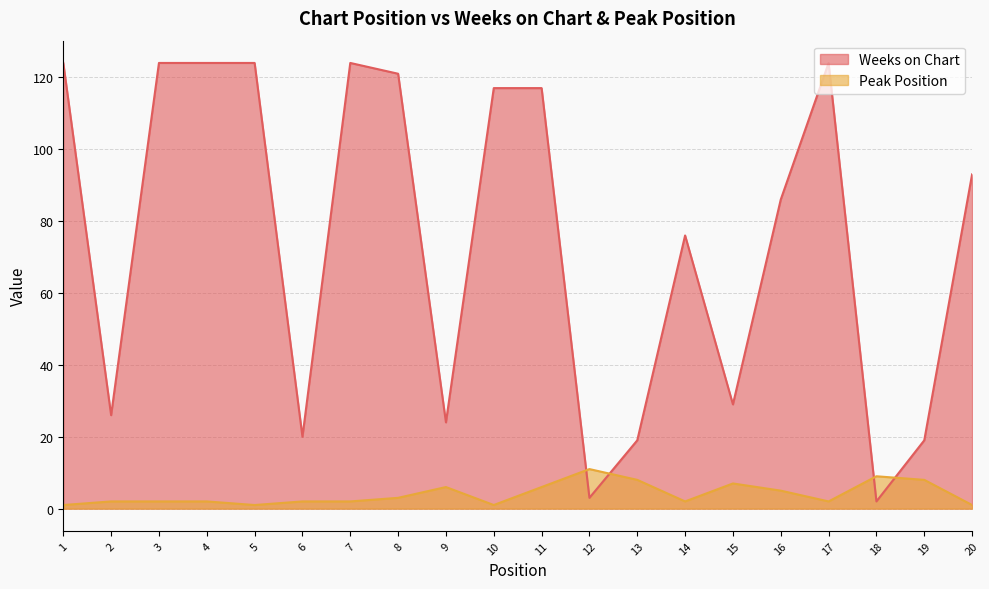

How many lines are shown in the chart?

2